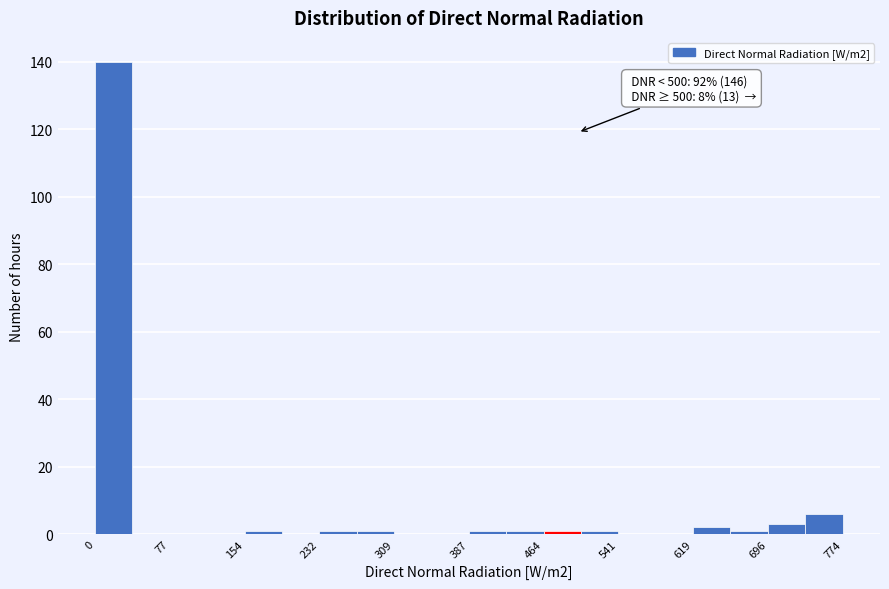

Read against the x-axis, roughly where is the centre of the tallest bar?

20